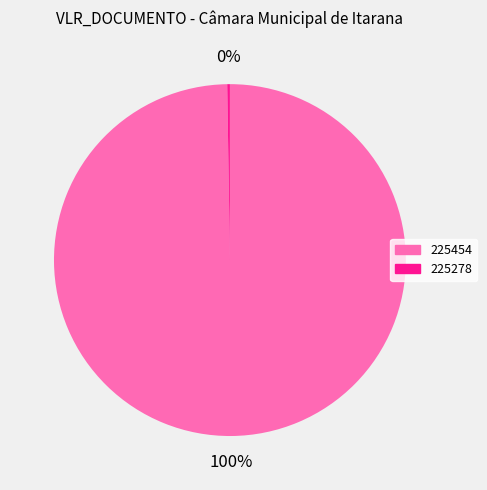

What is the largest slice in the pie chart?

225454